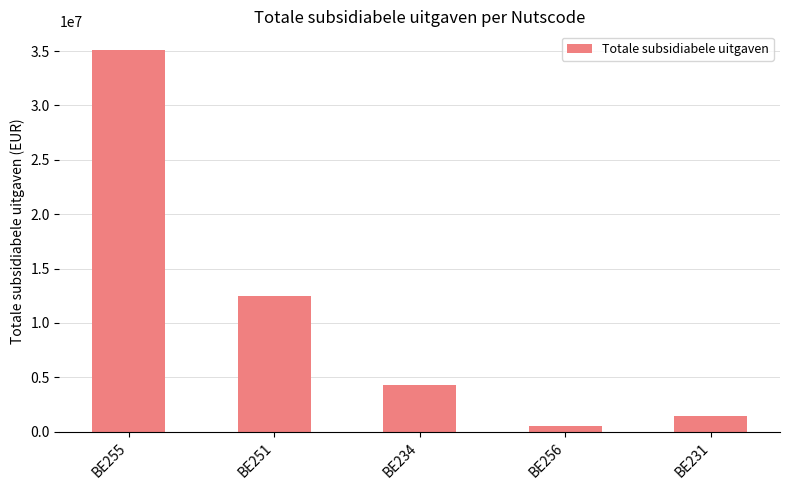

What is the ratio of the value at BE251 to the value at BE231?

8.7